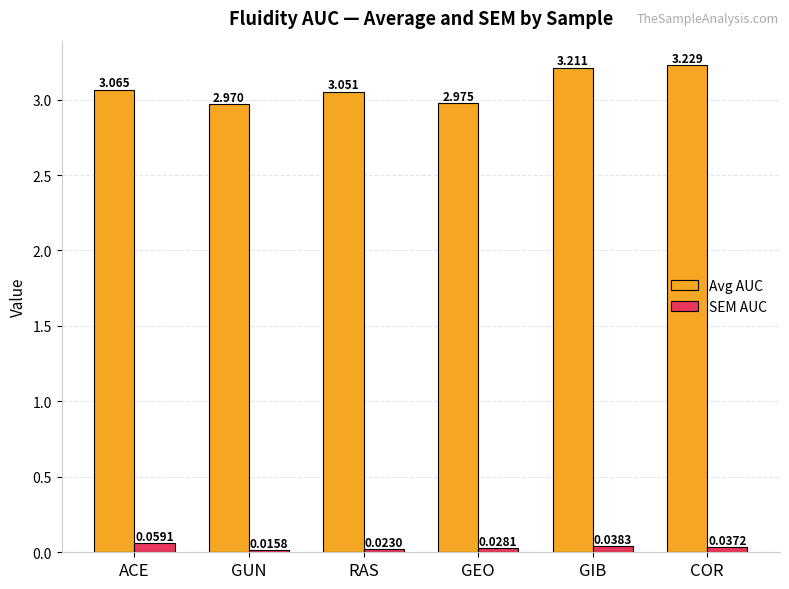

How many bars are there in total?

12